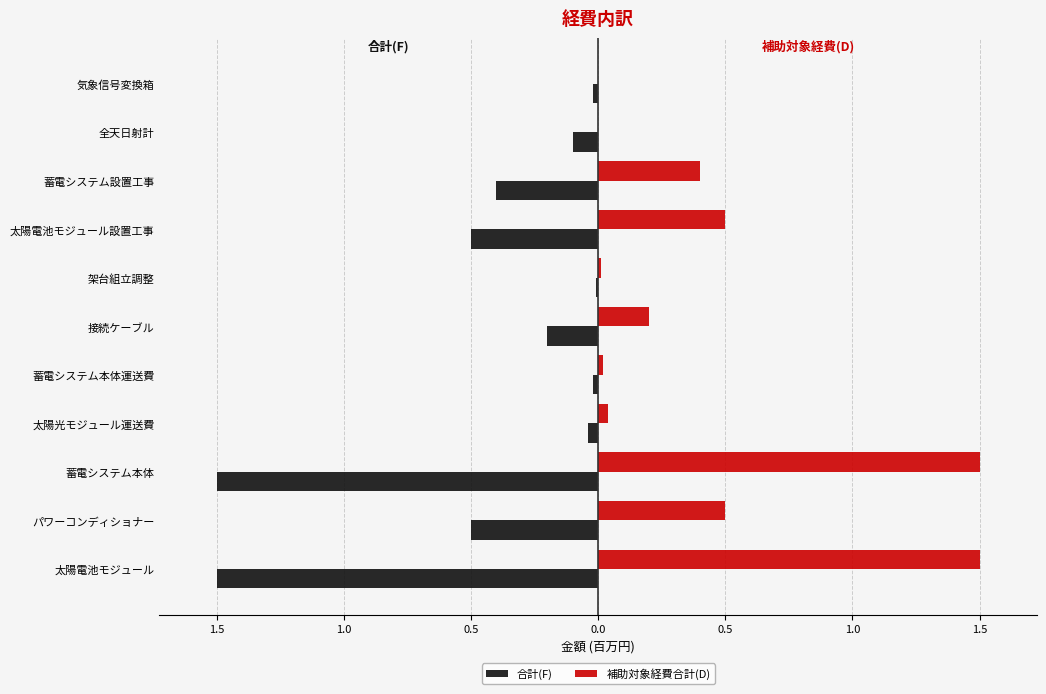

Rank the series by their maximum value, from lowest to highest.

合計(F), 補助対象経費合計(D)